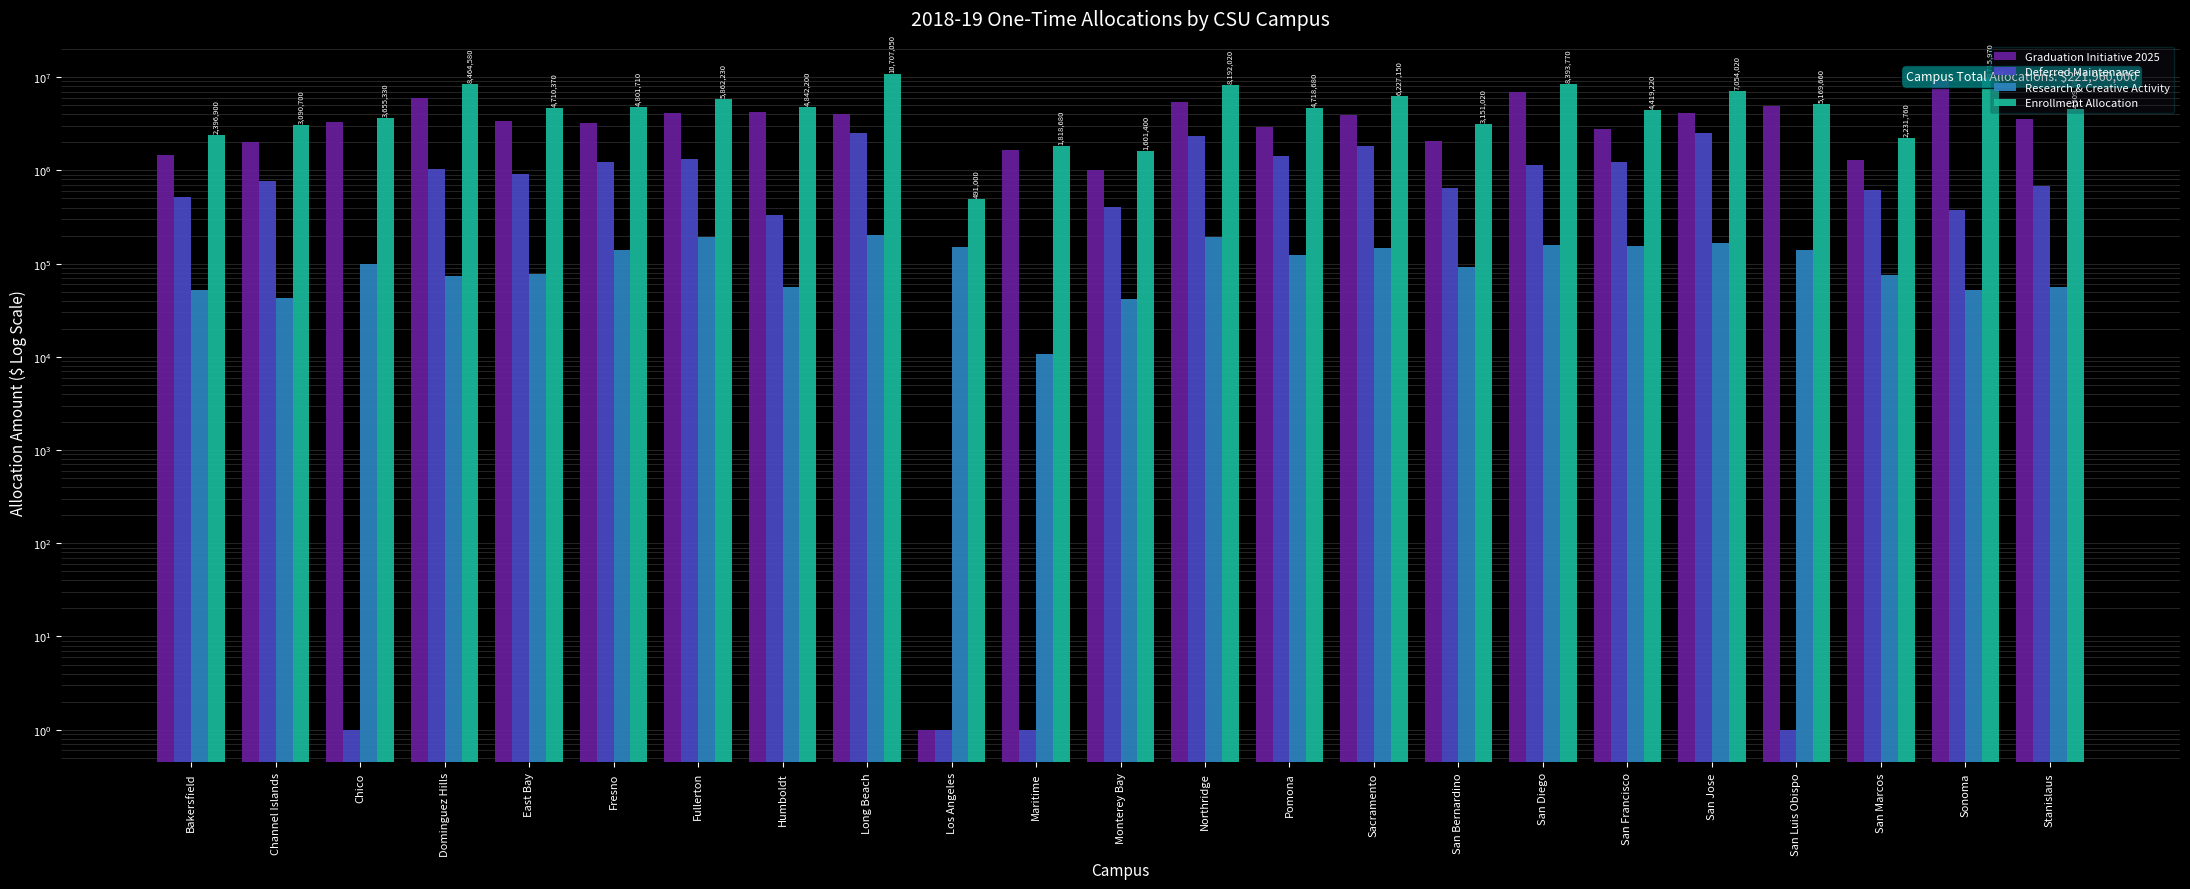

What are all the series names shown in the legend?

Graduation Initiative 2025, Deferred Maintenance, Research & Creative Activity, Enrollment Allocation